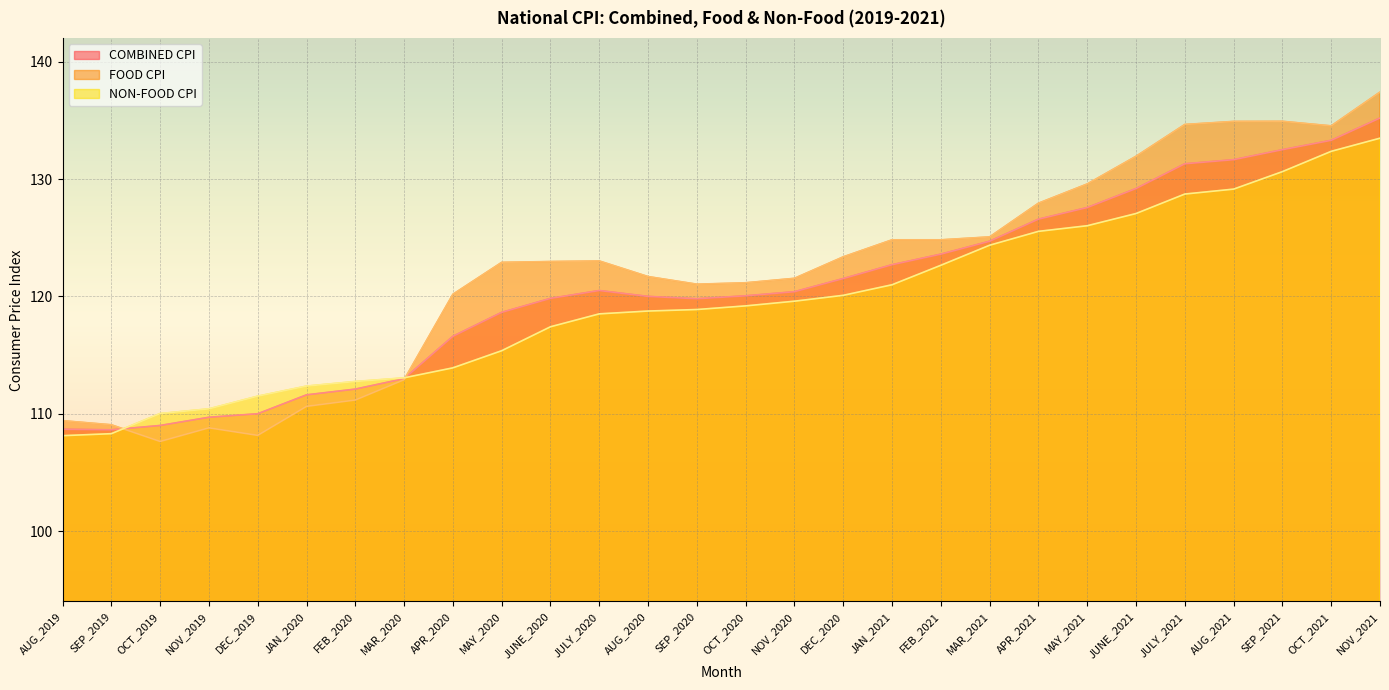

At which category does FOOD CPI reach its first local valley?

OCT_2019